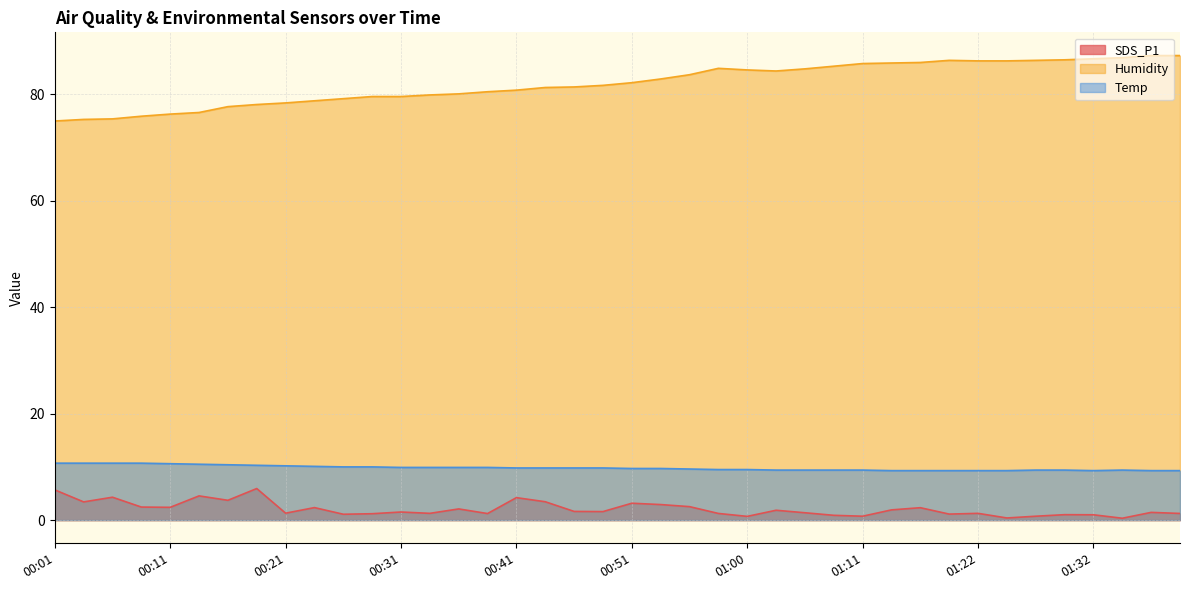

At which category does the chart reach its peak across all series?

01:37